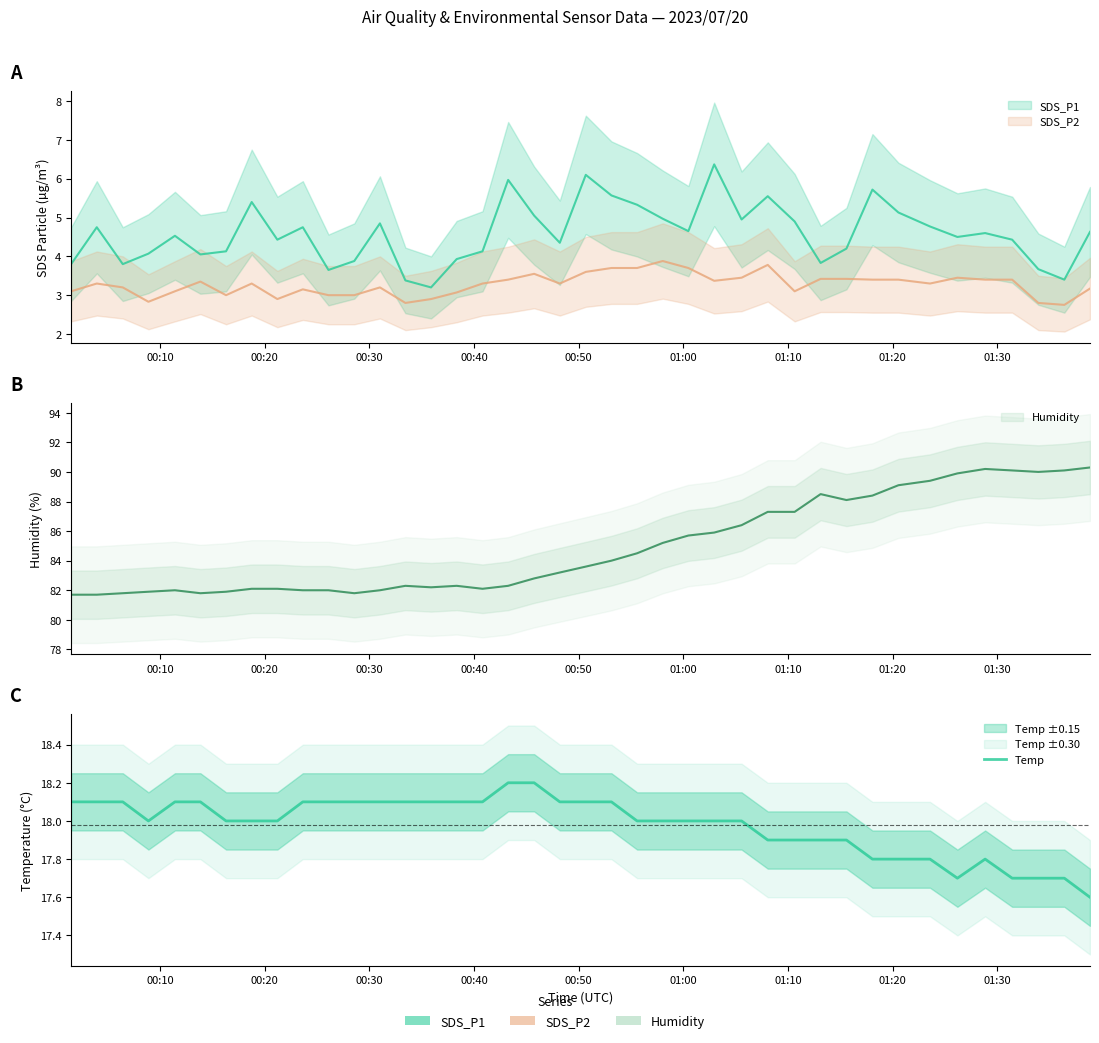

What is the sum of all values?

719.2